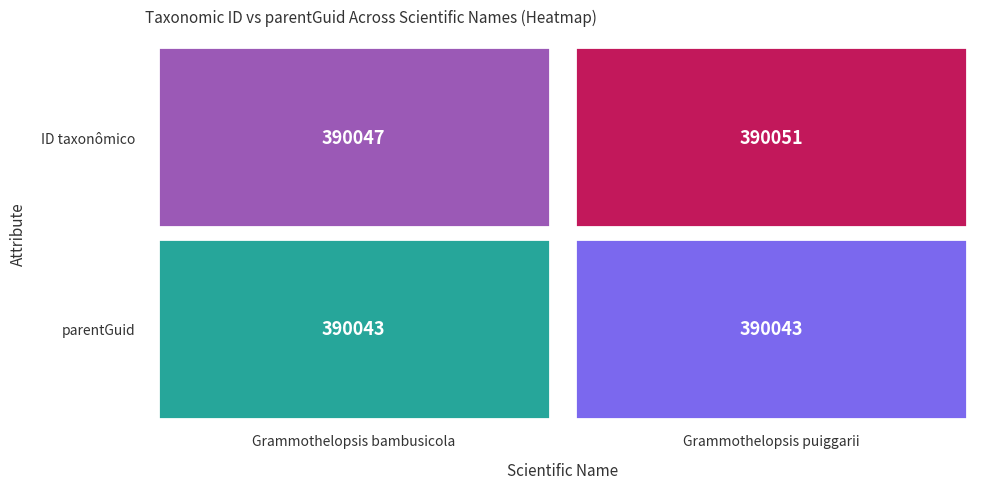

What is the smallest value displayed?

390043